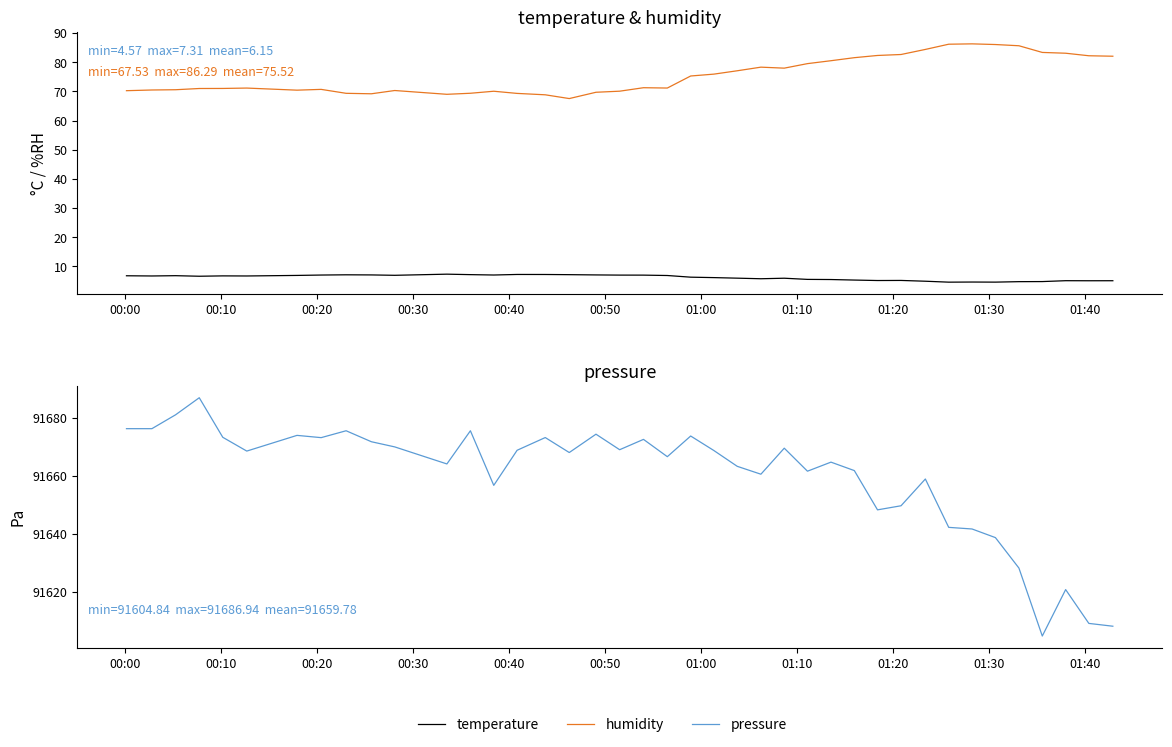

What are all the series names shown in the legend?

temperature, humidity, pressure